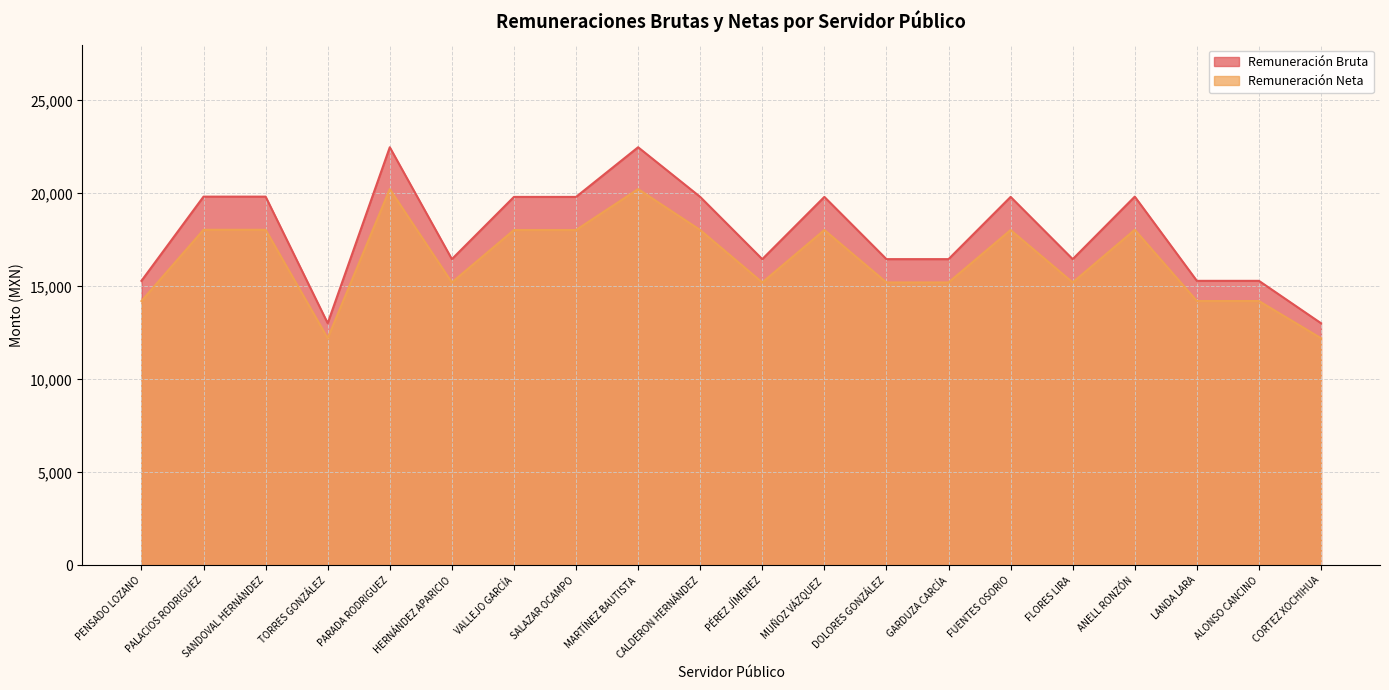

True or false: Remuneración Neta and Remuneración Bruta intersect in this chart.

False